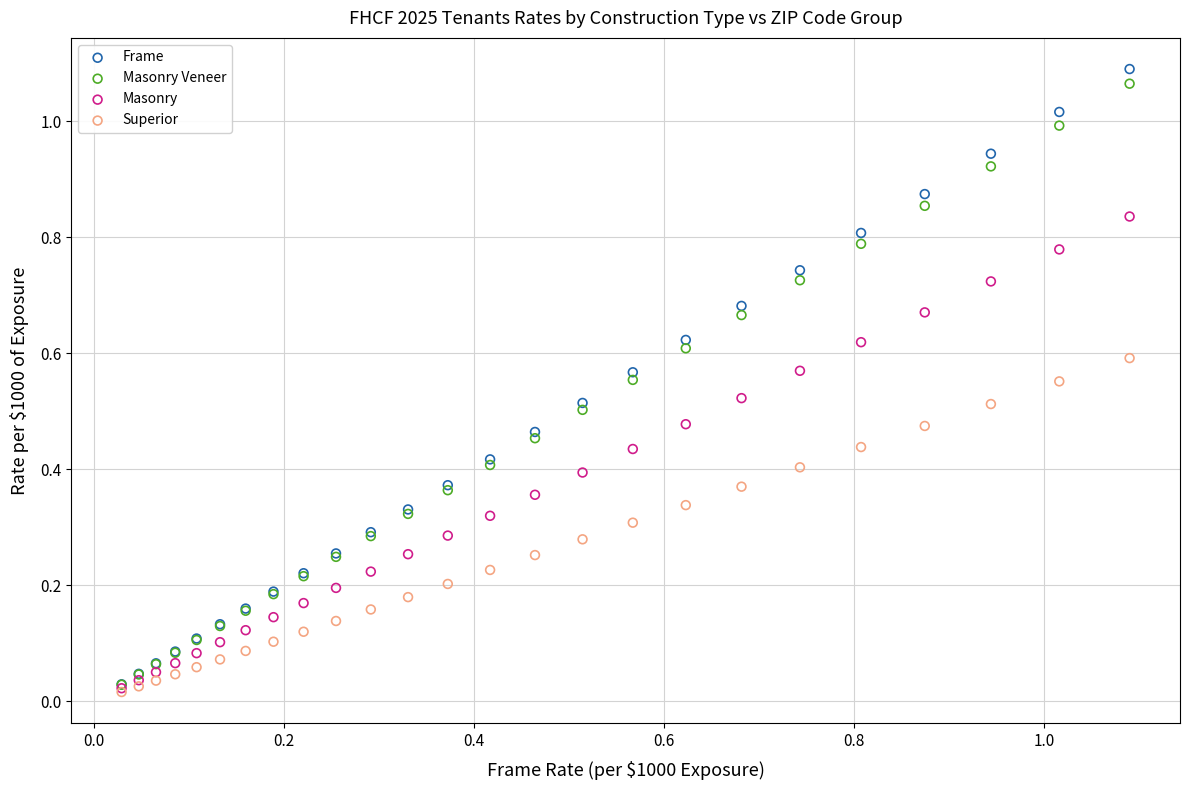

What are all the series names shown in the legend?

Frame, Masonry Veneer, Masonry, Superior